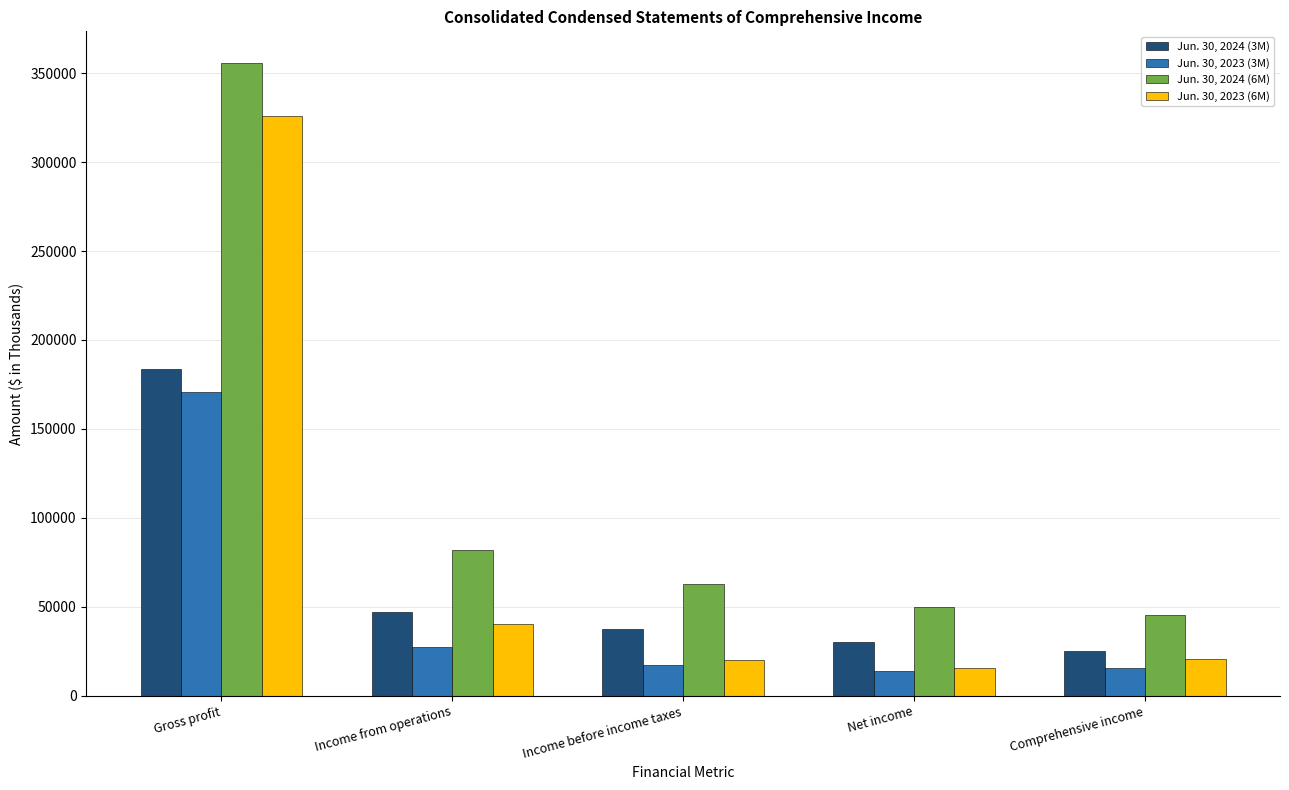

At which category is the sum across all series the highest?

Gross profit